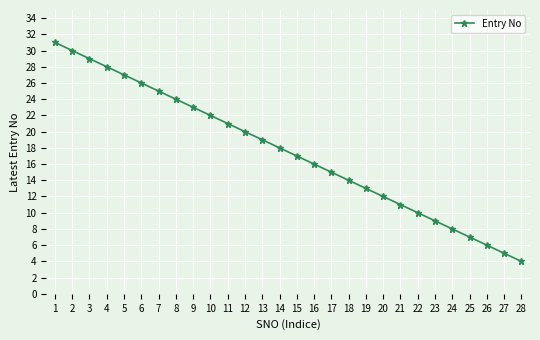

List the labels in order of value, largest first.

1, 2, 3, 4, 5, 6, 7, 8, 9, 10, 11, 12, 13, 14, 15, 16, 17, 18, 19, 20, 21, 22, 23, 24, 25, 26, 27, 28